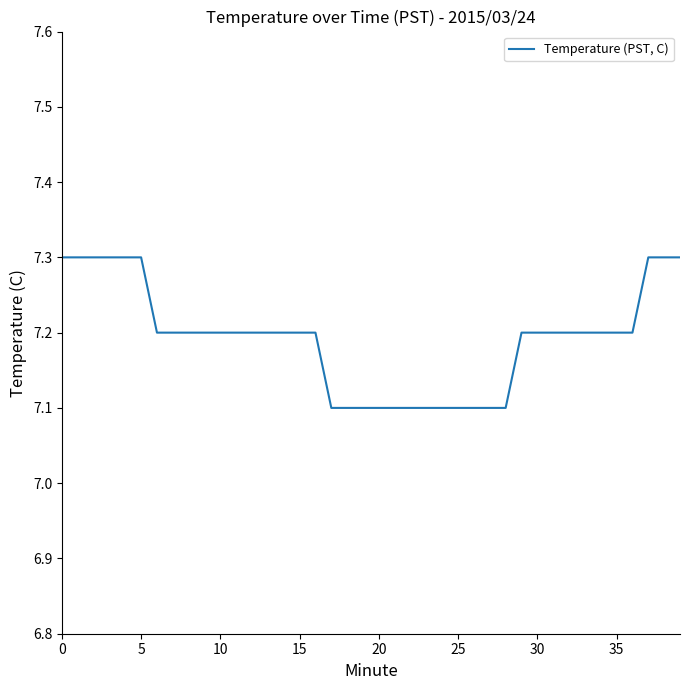

What is the maximum value shown in the chart?

7.3